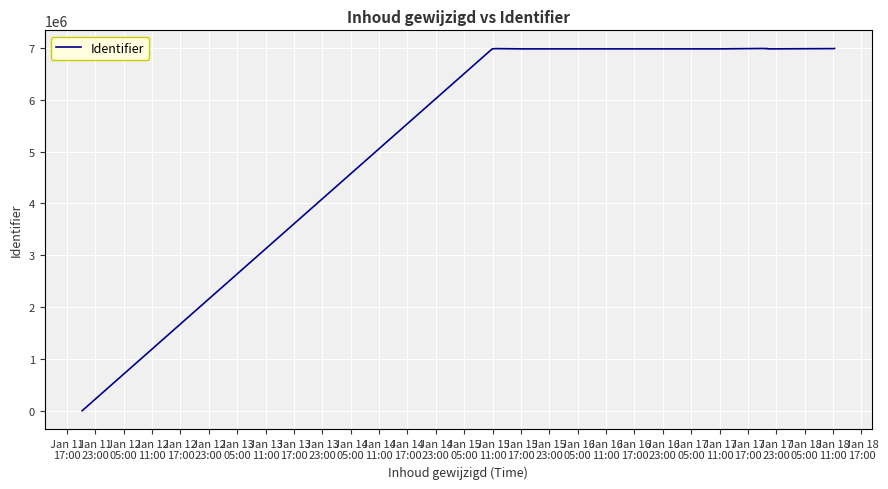

What is the greatest value displayed?

6991664